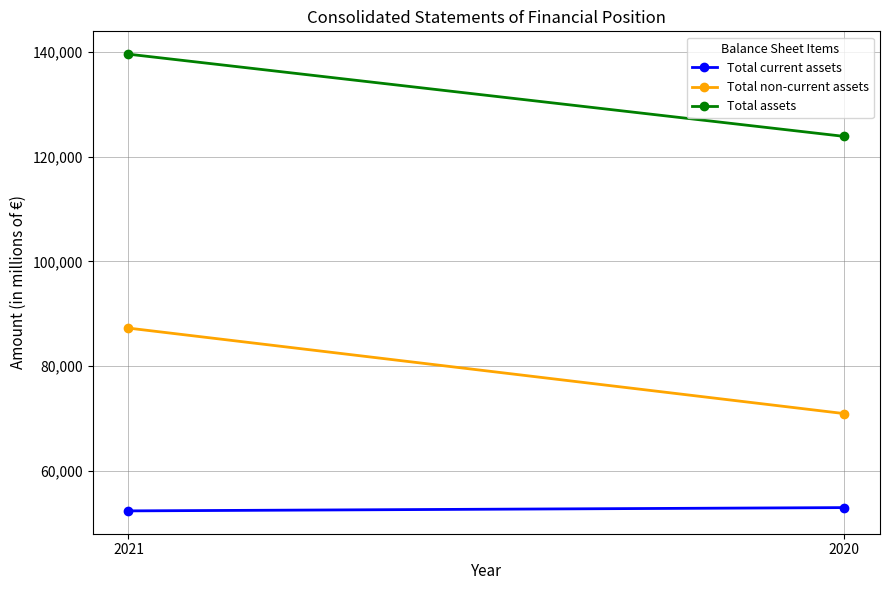

What is the value of the Total non-current assets point at the 2nd from the left?

70928